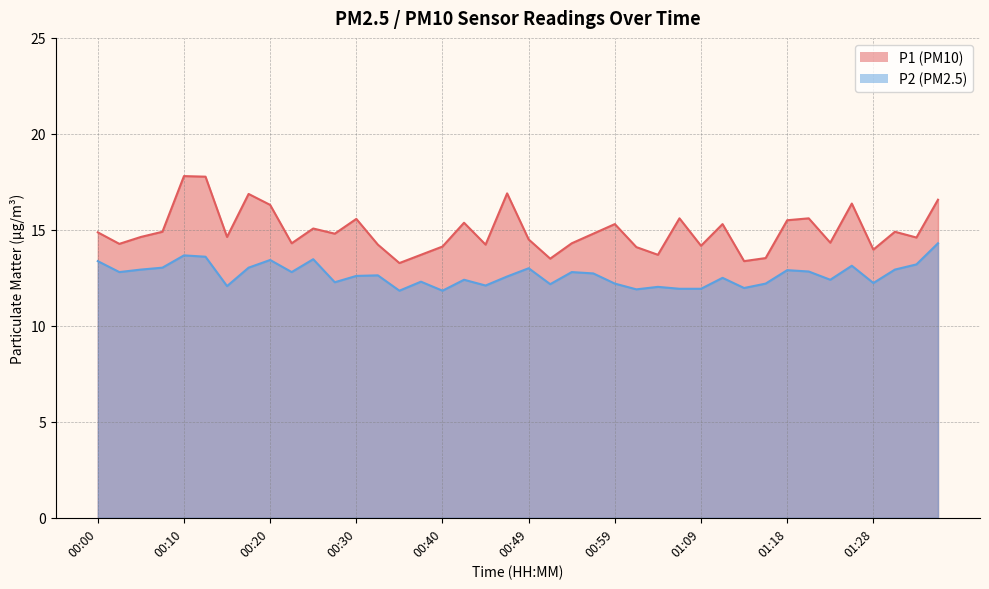

What position from the left is 00:13?

6